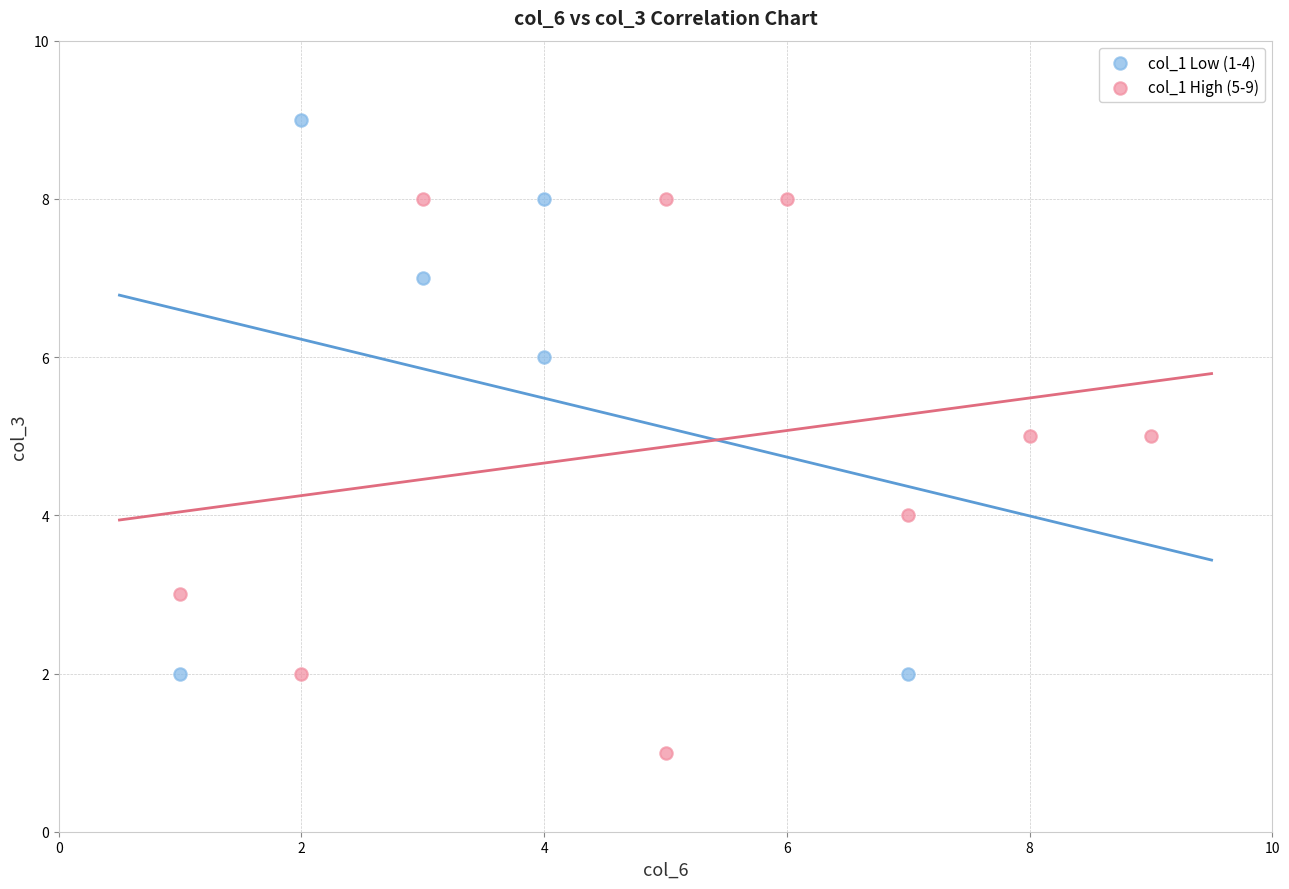

Which series contains the lowest Y value?

col_1 High (5-9)